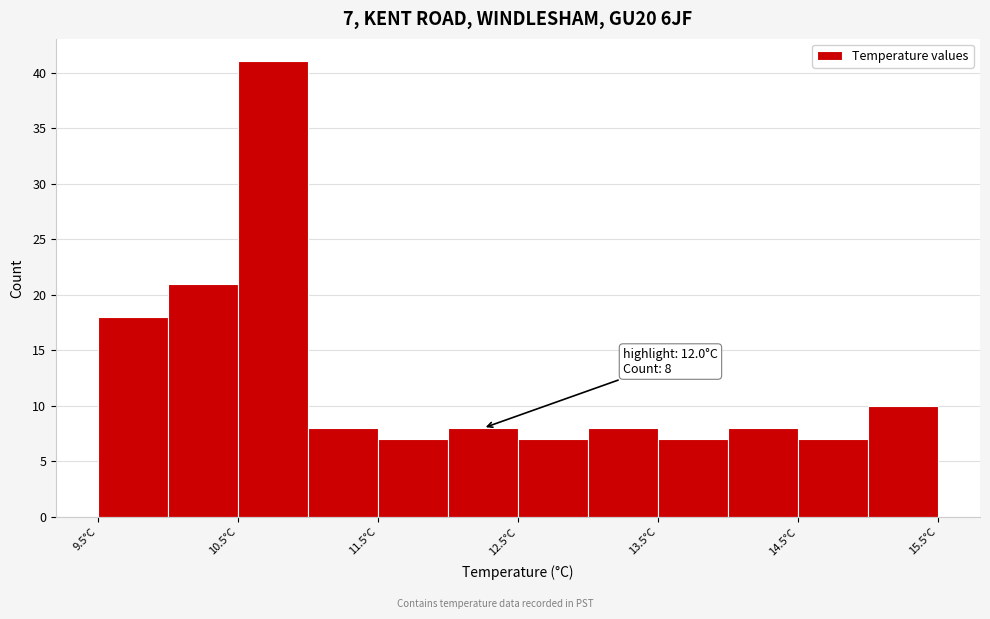

Which range on the x-axis has the tallest bar?

10.5 to 11.0